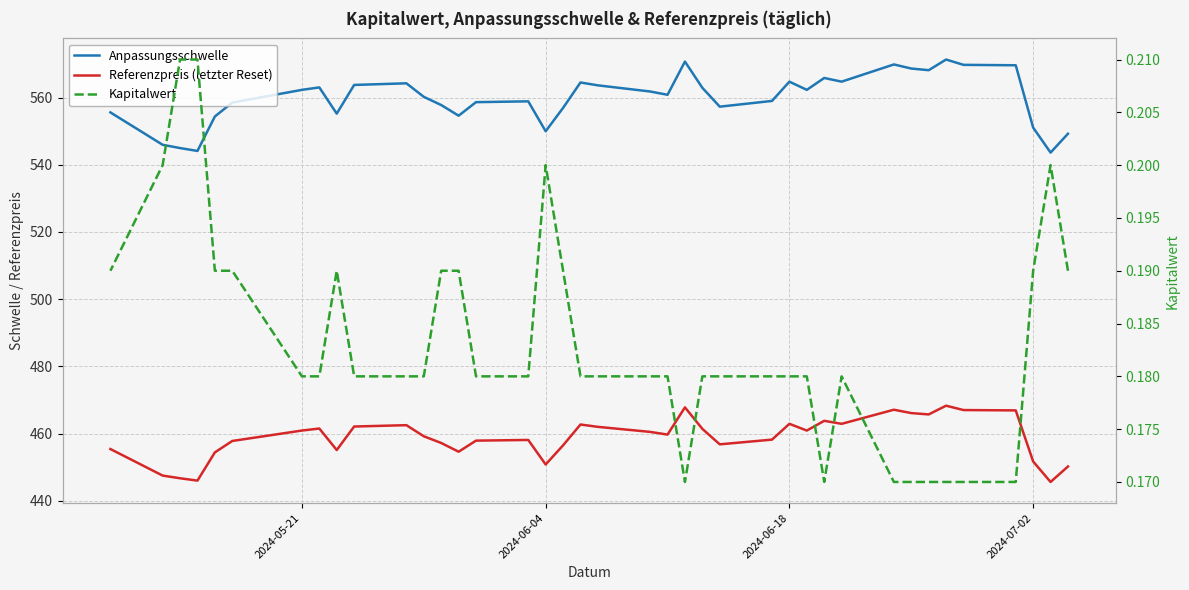

What are all the series names shown in the legend?

Anpassungsschwelle, Referenzpreis (letzter Reset), Kapitalwert